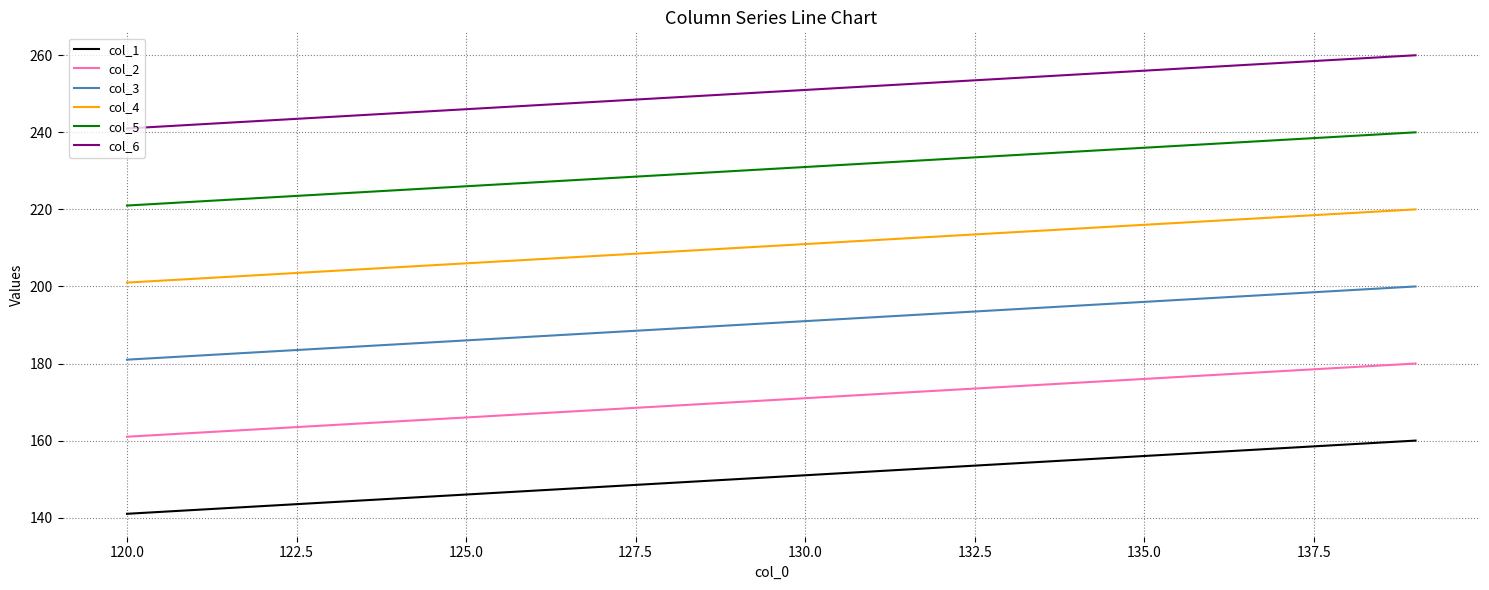

What is the greatest value displayed?

260